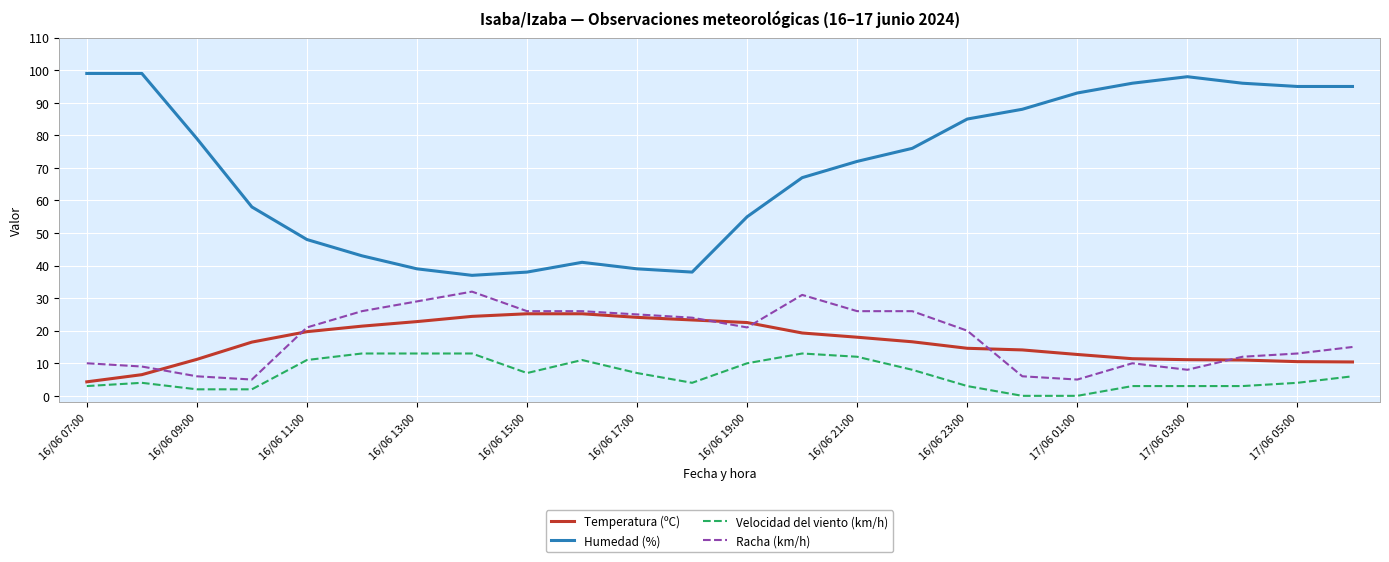

List the series in order of their peak value, highest first.

Humedad (%), Racha (km/h), Temperatura (ºC), Velocidad del viento (km/h)